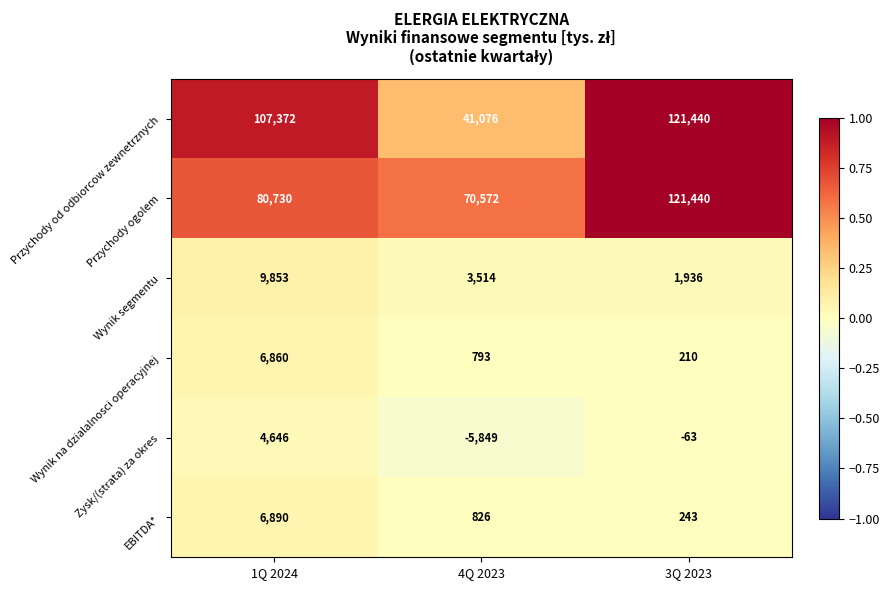

How many data points does each series have?

3